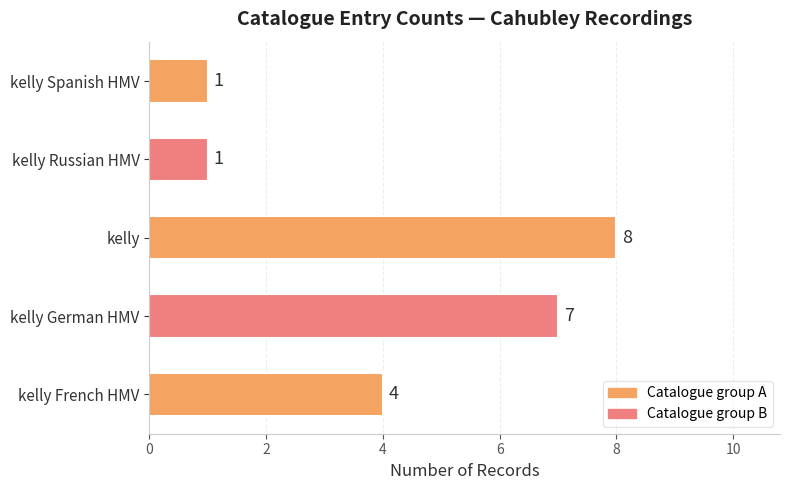

True or false: the data shows 8 at kelly.

True